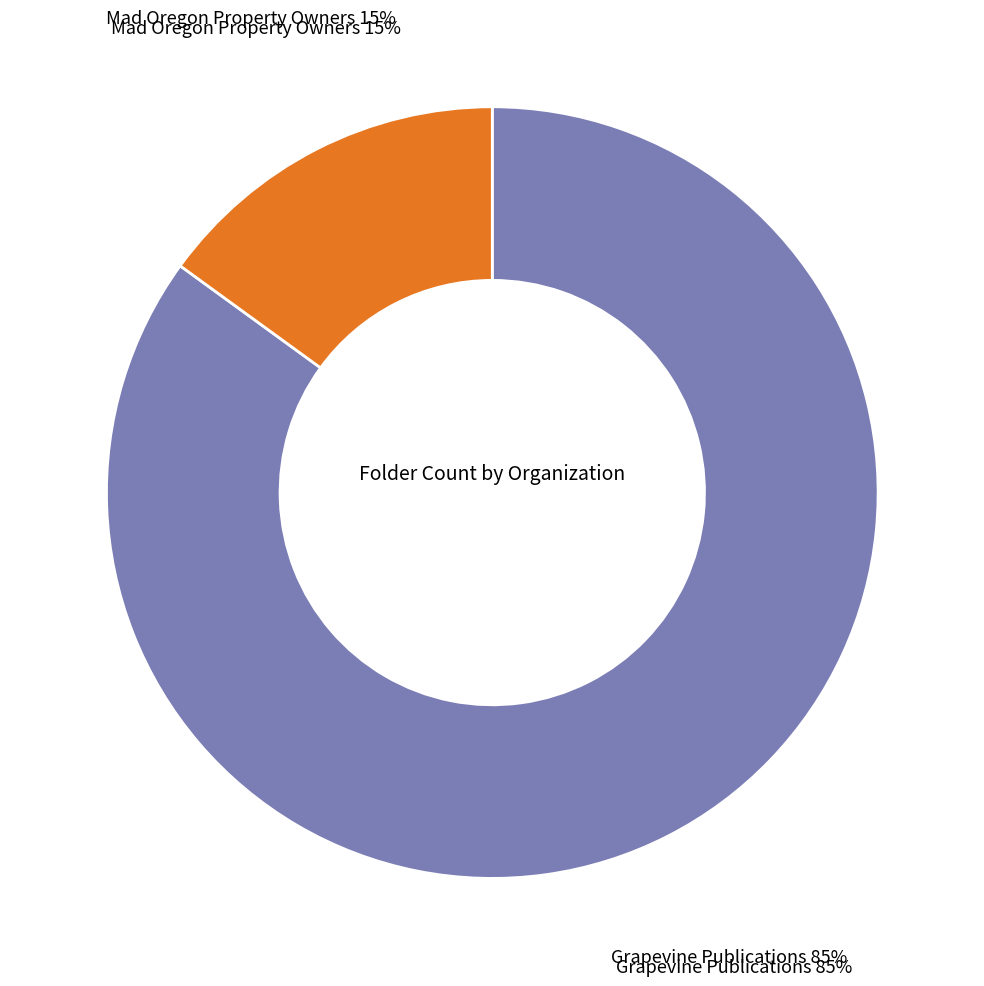

To the nearest percent, what is the difference between the largest and smallest slice percentages?

70%